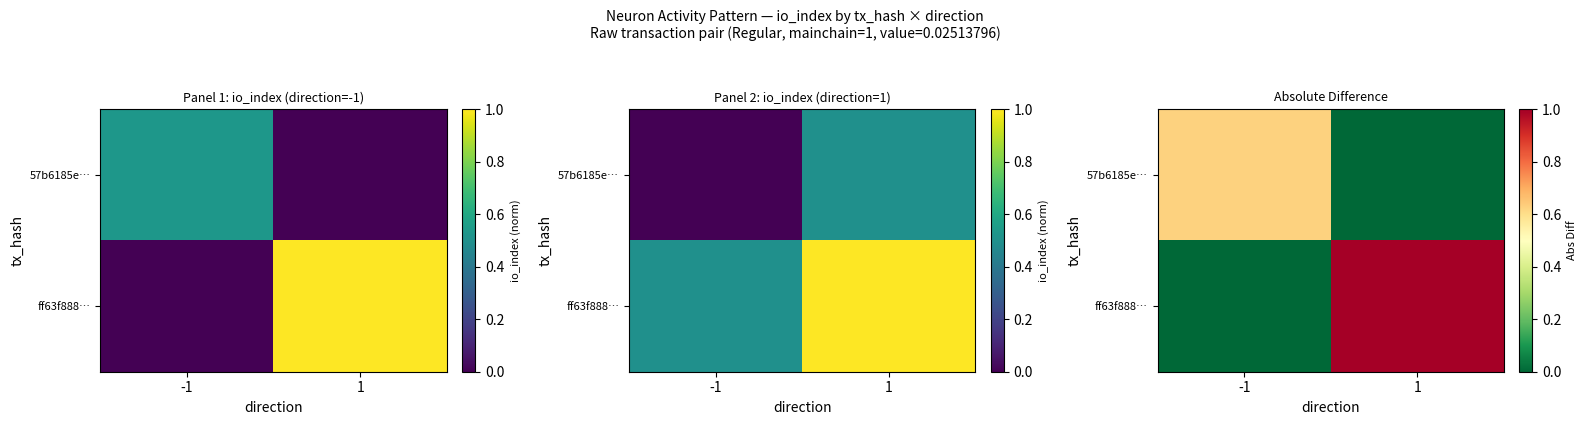

Which series has the largest total across all categories?

ff63f888…